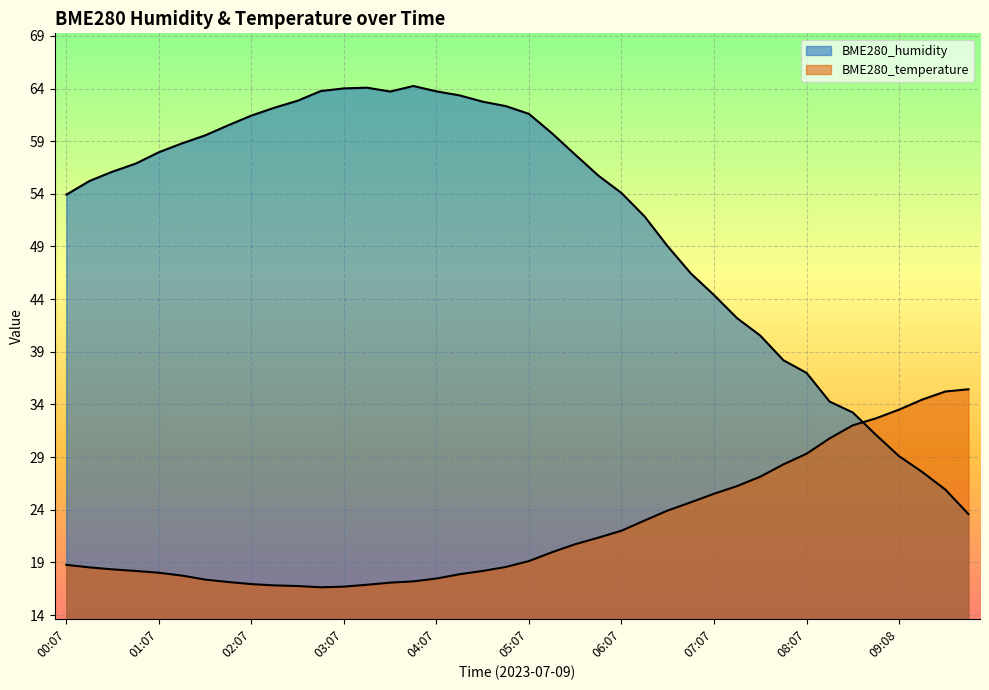

Which series has the widest spread of values?

BME280_humidity